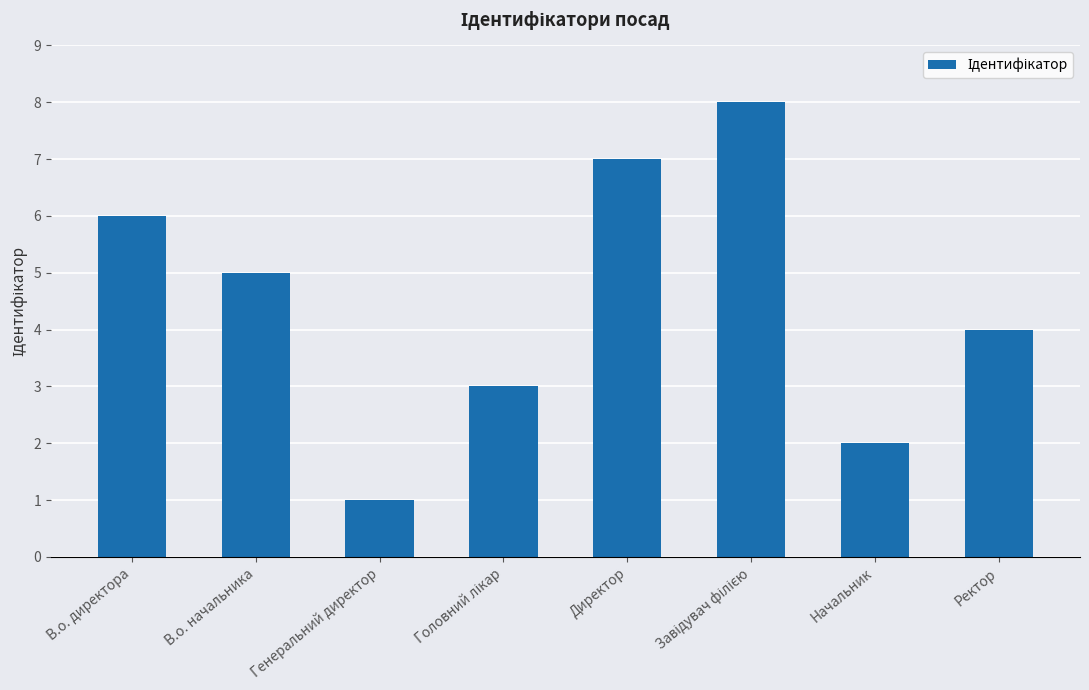

How many values are between 3 and 7?

5